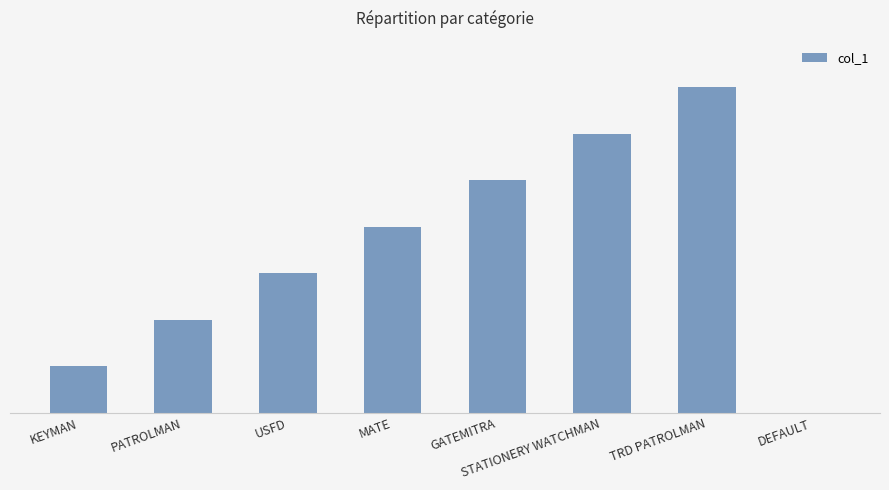

Rank the categories by value from lowest to highest.

DEFAULT, KEYMAN, PATROLMAN, USFD, MATE, GATEMITRA, STATIONERY WATCHMAN, TRD PATROLMAN